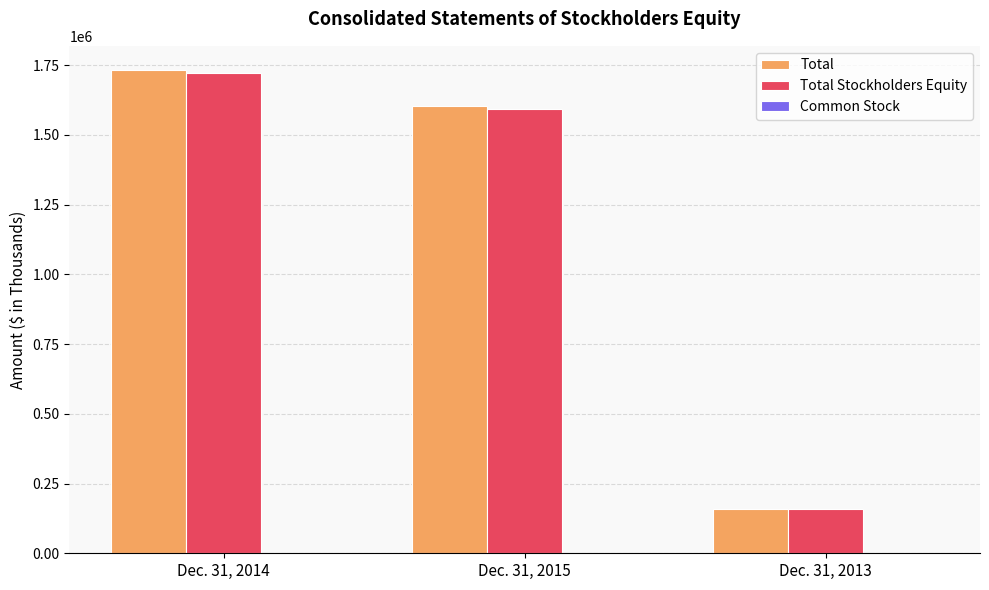

At which category is the sum across all series the highest?

Dec. 31, 2014